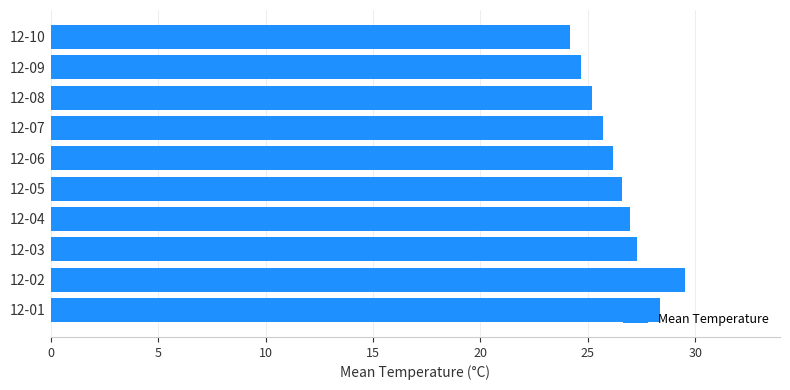

The value at 12-07 is 9.9. True or false?

False